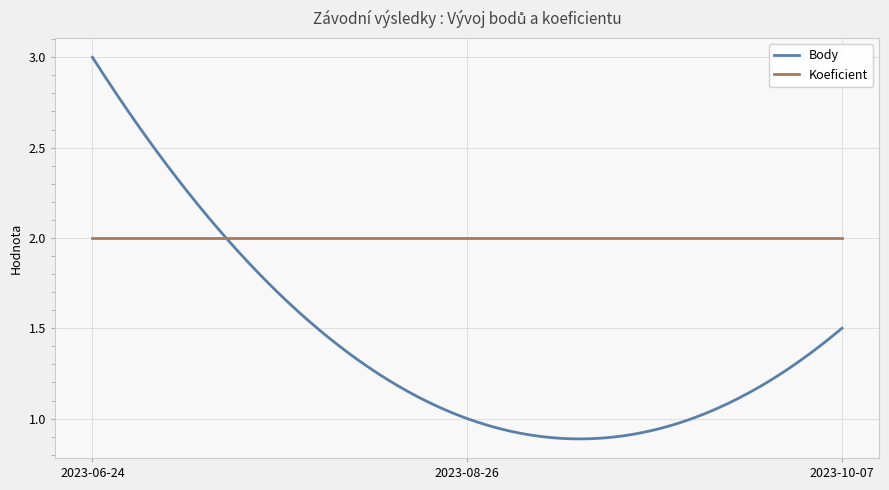

List the series in order of their overall mean, lowest first.

Body, Koeficient